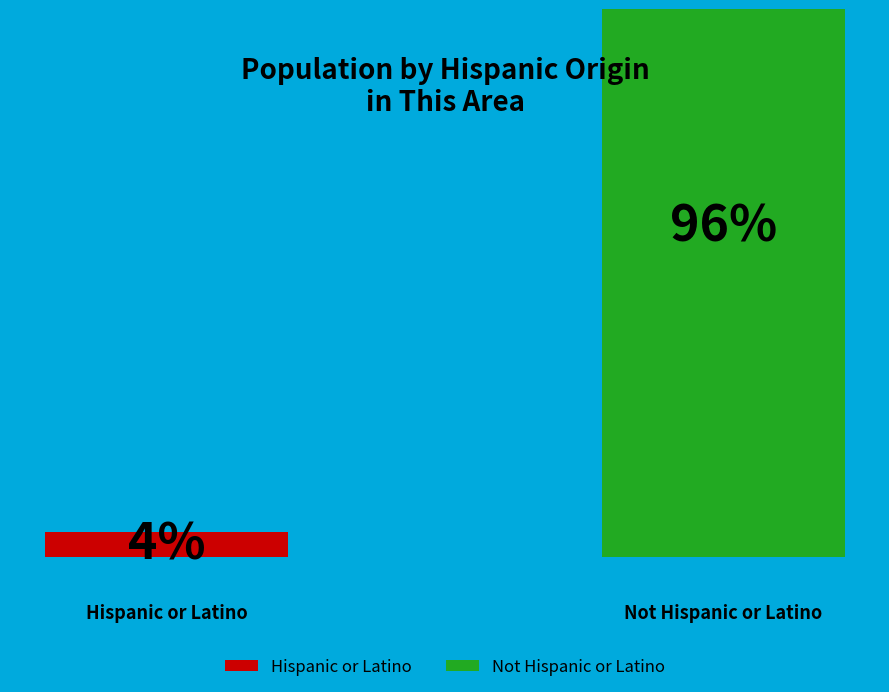

What percentage is the Not Hispanic or Latino slice, to the nearest percent?

96%